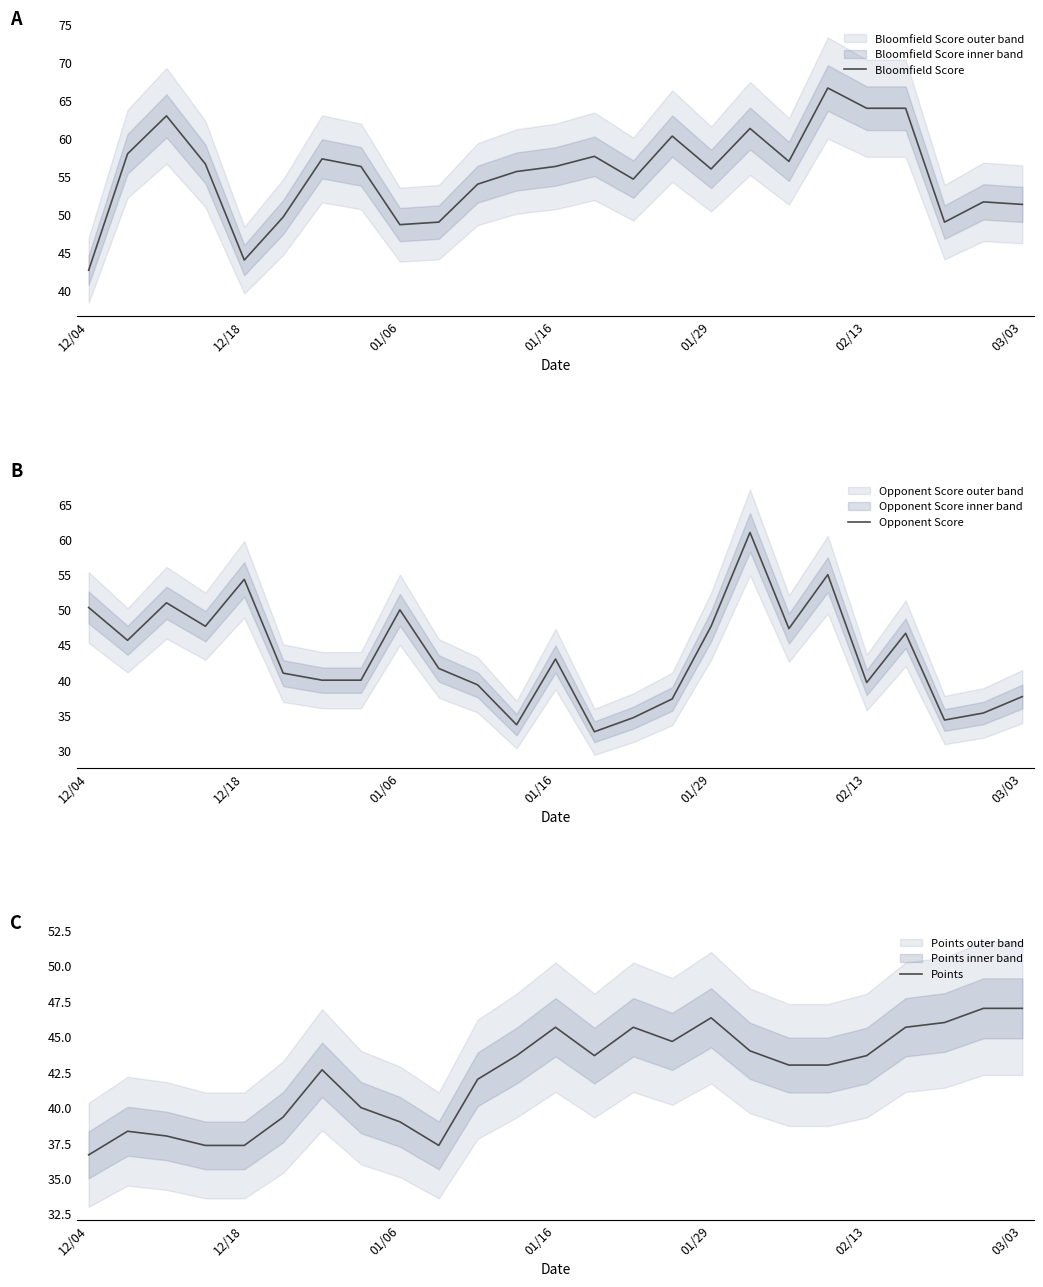

After their last crossing, which series has the higher values: Opponent Score or Bloomfield Score?

Bloomfield Score